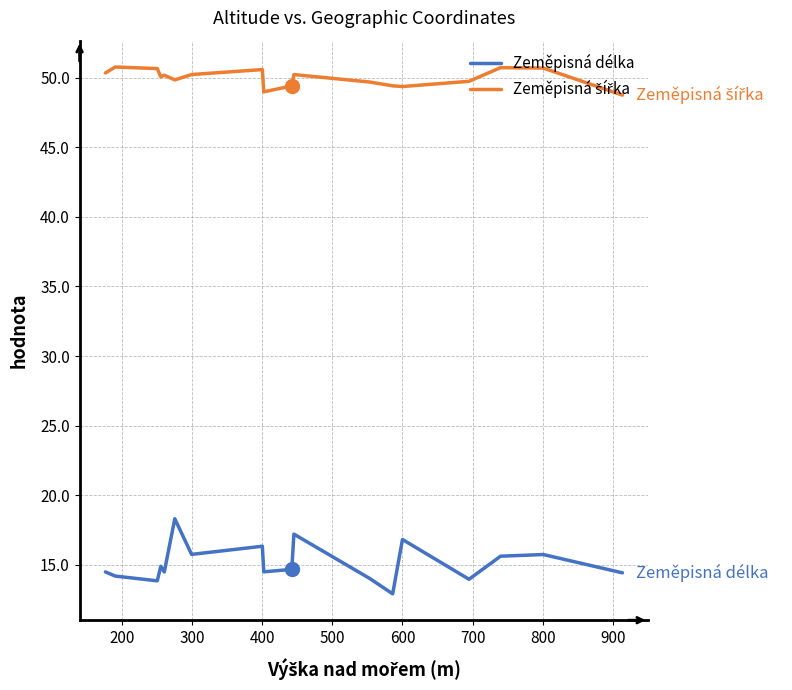

Reading right to left, list all the values displayed in this chart.

Zeměpisná délka: 14.4	14.4	15.7	15.6	14.0	16.8	12.9	14.0	17.2	14.7	14.5	16.3	15.7	18.3	14.5	14.5	14.9	13.8	14.2	14.5
Zeměpisná šířka: 48.8	48.8	50.7	50.7	49.7	49.4	49.4	49.7	50.2	49.4	49.0	50.6	50.2	49.8	50.2	50.2	50.1	50.7	50.8	50.3